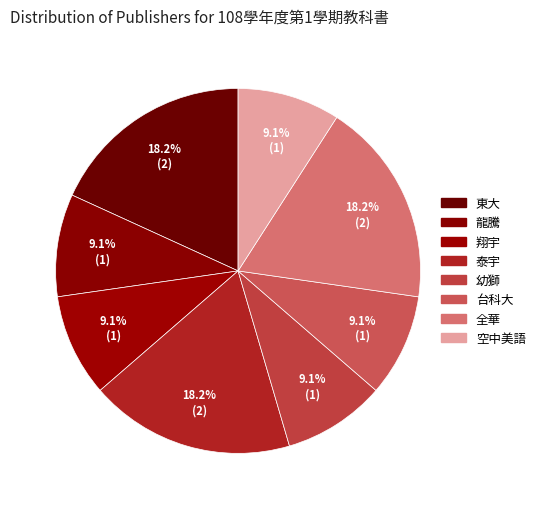

What percentage is the 東大 slice, to the nearest percent?

18%